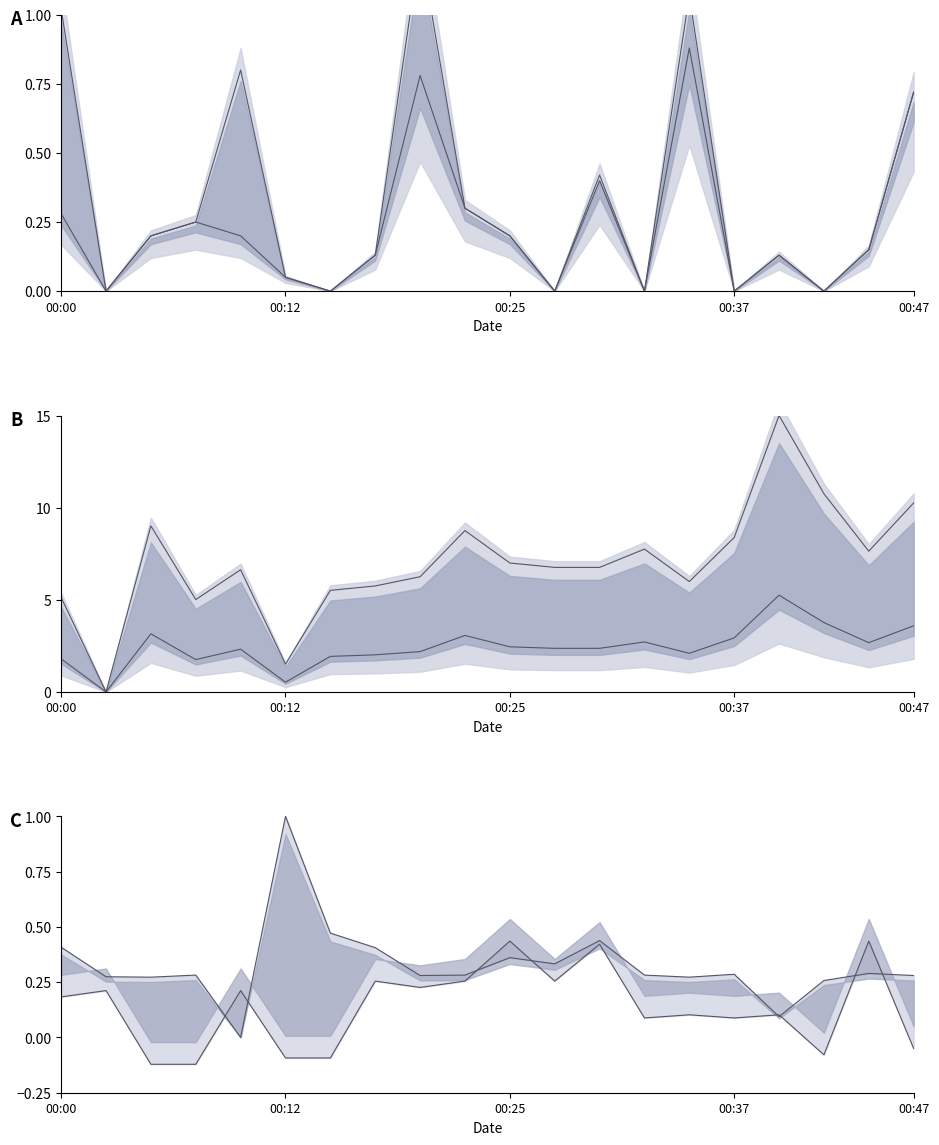

Reading right to left, what are all the values shown in this chart?

SDS_P1: 0.7	0.1	0.0	0.1	0.0	1.1	0.0	0.4	0.0	0.2	0.3	1.2	0.1	0.0	0.1	0.8	0.2	0.2	0.0	1.0
SDS_P2: 0.7	0.1	0.0	0.1	0.0	0.9	0.0	0.4	0.0	0.2	0.3	0.8	0.1	0.0	0.1	0.2	0.2	0.2	0.0	0.3
BME280_pressure upper: 10.3	7.6	10.8	15.0	8.4	6.0	7.7	6.8	6.8	7.0	8.8	6.3	5.8	5.5	1.5	6.6	5.0	9.0	0.0	5.1
BME280_pressure lower: 3.6	2.7	3.8	5.2	2.9	2.1	2.7	2.4	2.4	2.4	3.1	2.2	2.0	1.9	0.5	2.3	1.8	3.2	0.0	1.8
Max_cycle norm: 0.3	0.3	0.3	0.1	0.3	0.3	0.3	0.4	0.3	0.4	0.3	0.3	0.4	0.5	1.0	0.0	0.3	0.3	0.3	0.4
Min_cycle norm: -0.0	0.4	-0.1	0.1	0.1	0.1	0.1	0.4	0.3	0.4	0.3	0.2	0.3	-0.1	-0.1	0.2	-0.1	-0.1	0.2	0.2